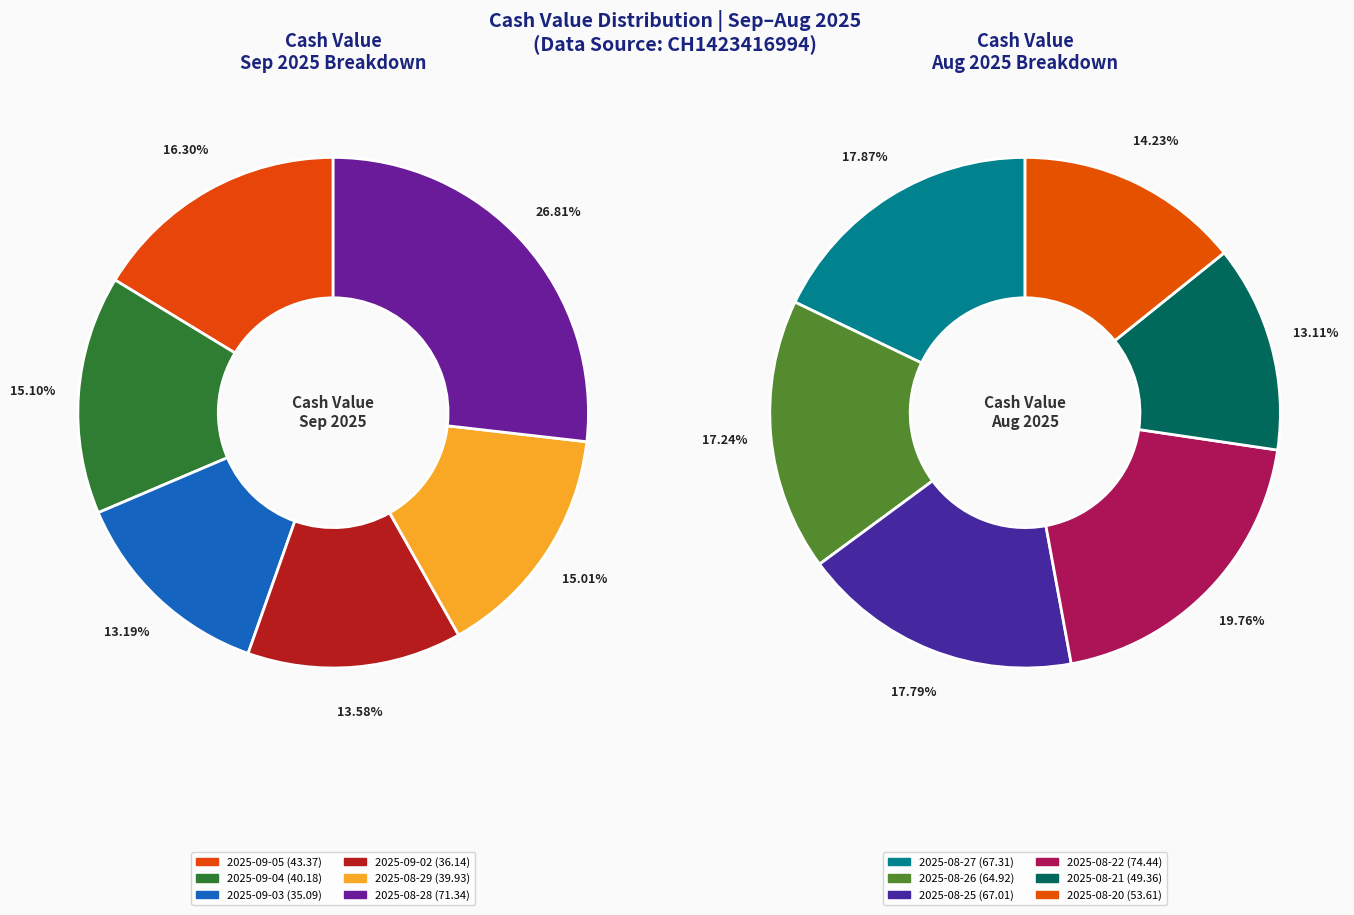

How many slices are in this pie chart?

12